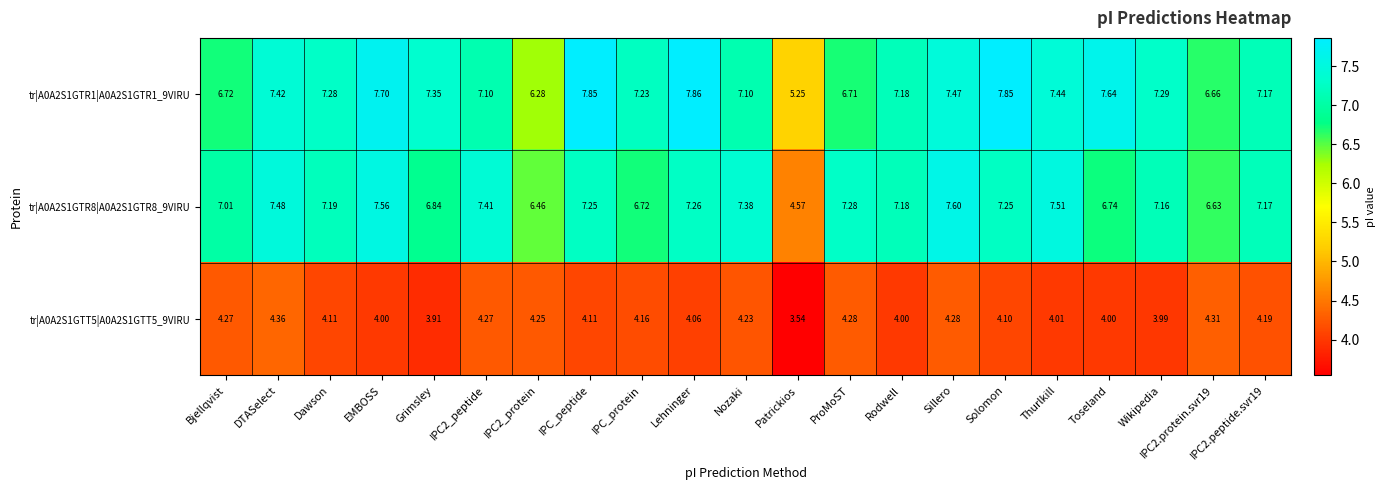

At which category is the sum across all series the highest?

Sillero